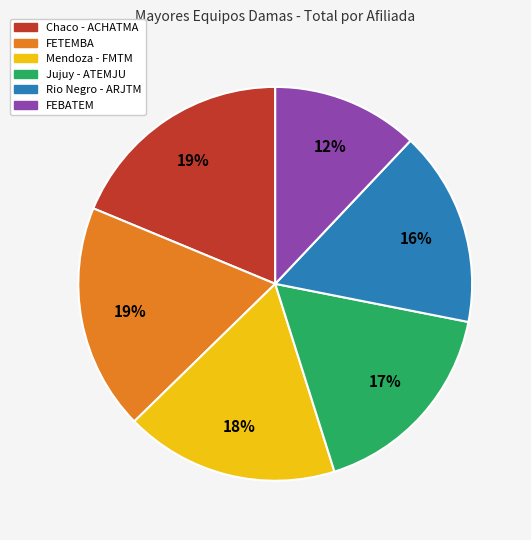

Count the number of slices in the pie.

6